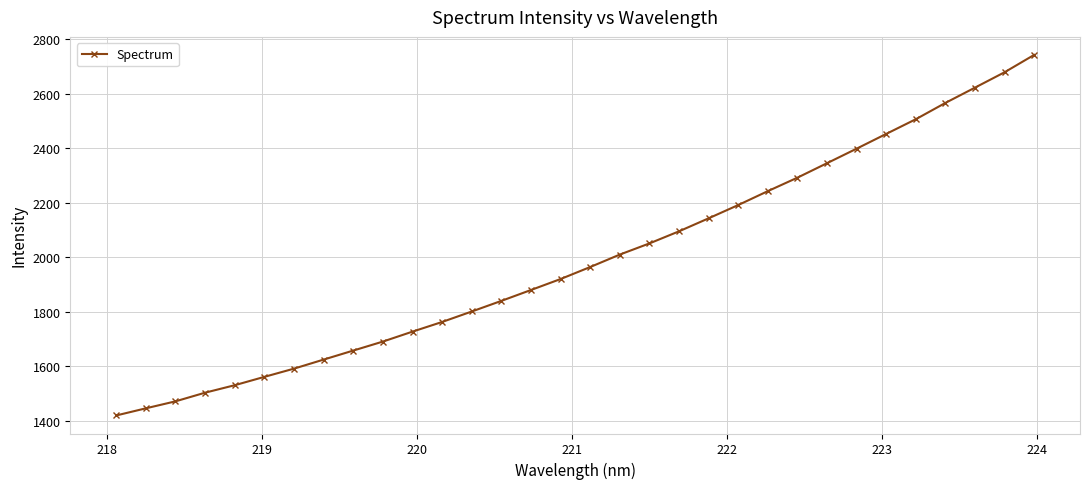

What is the average value?

1991.6